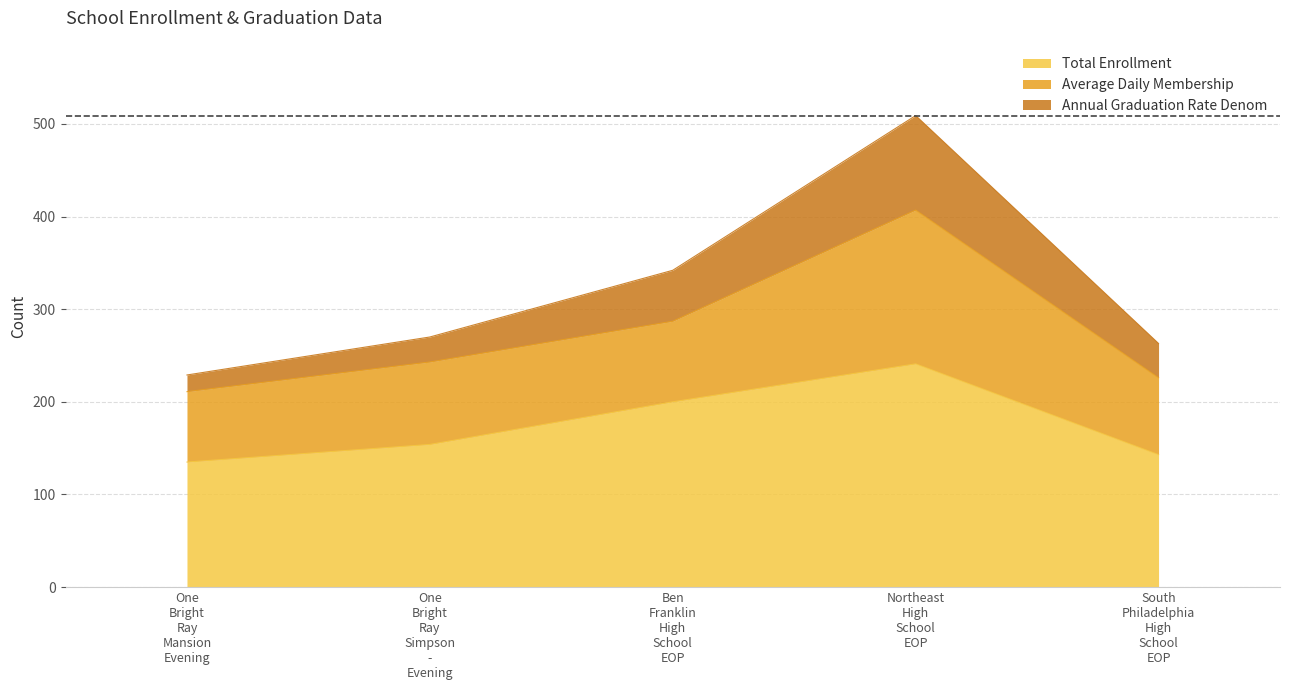

True or false: Annual Graduation Rate Denom and Total Enrollment cross at least once.

False